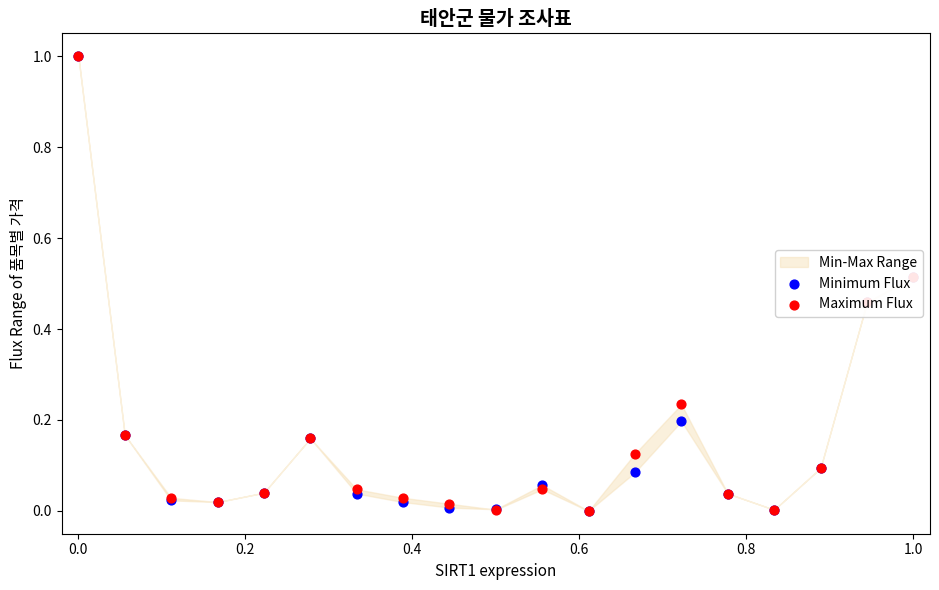

Which series contains the highest Y value?

Minimum Flux